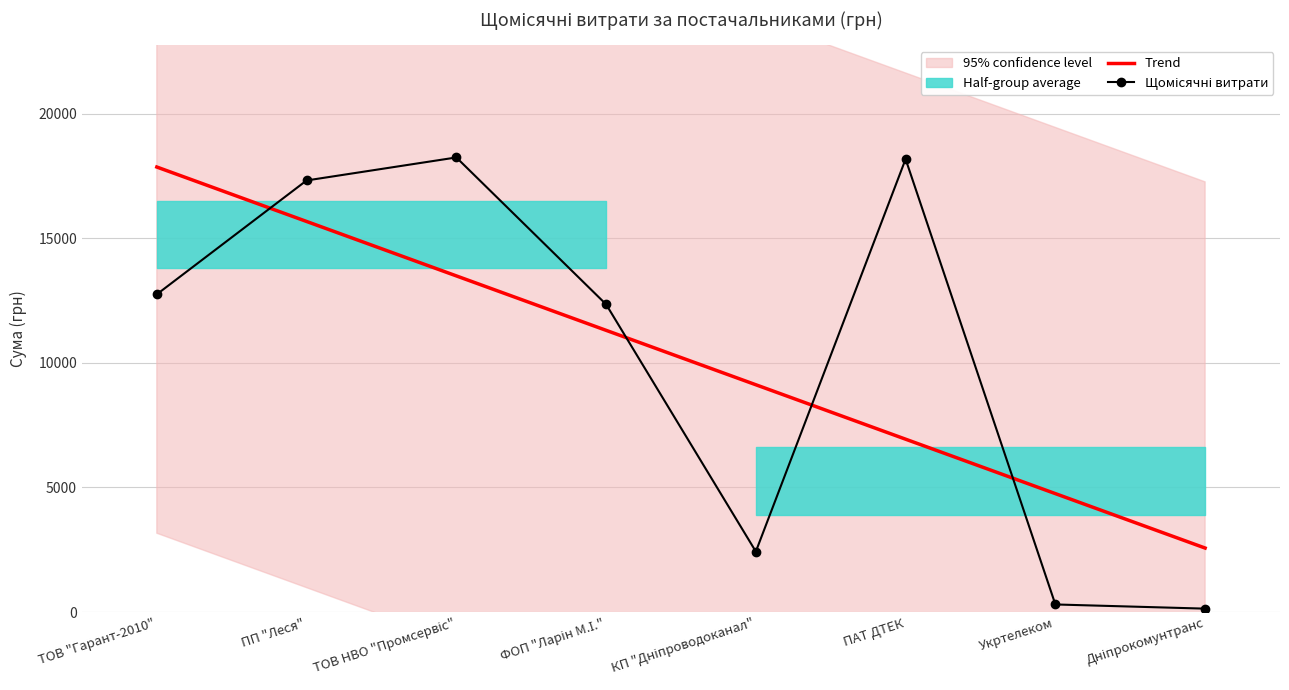

How many lines are shown in the chart?

2